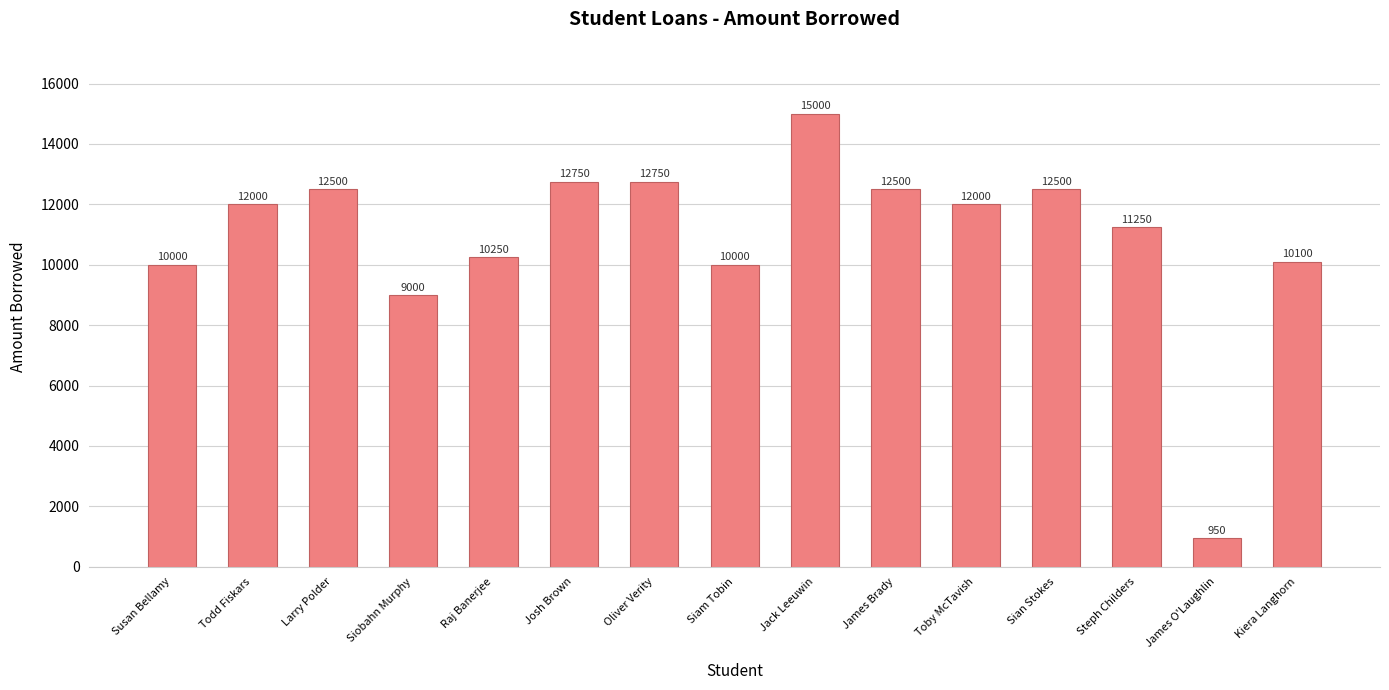

Is it true that the value at James O'Laughlin is 305?

False